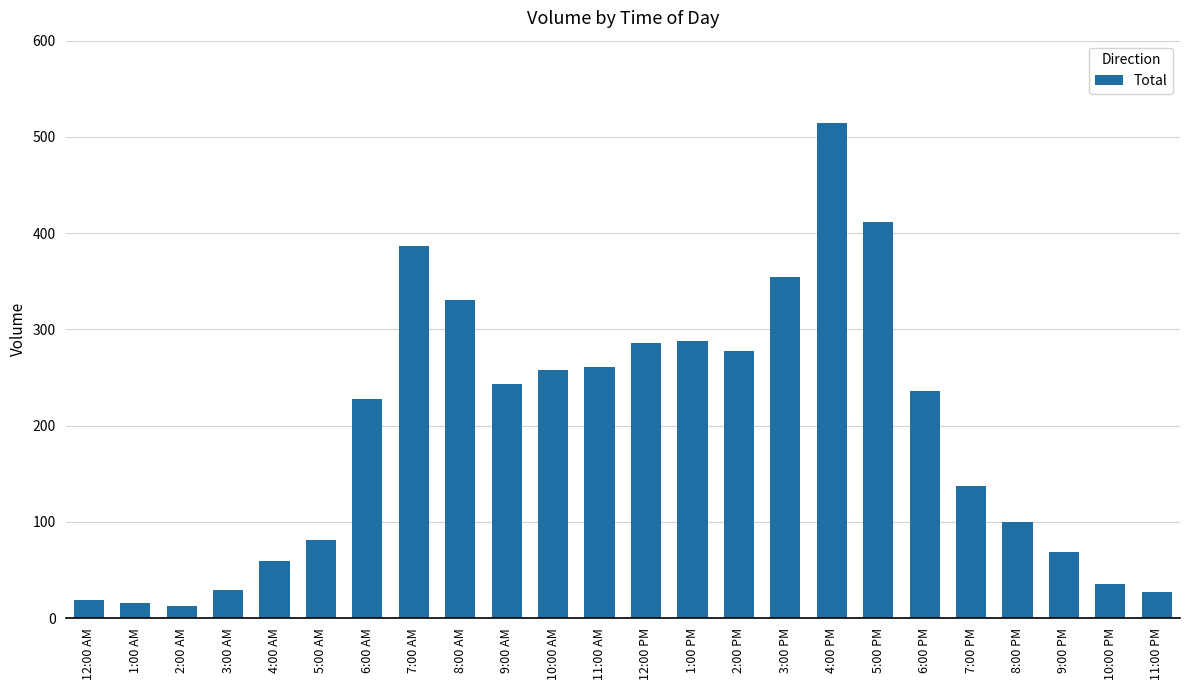

What is the difference between the maximum and minimum values?

501